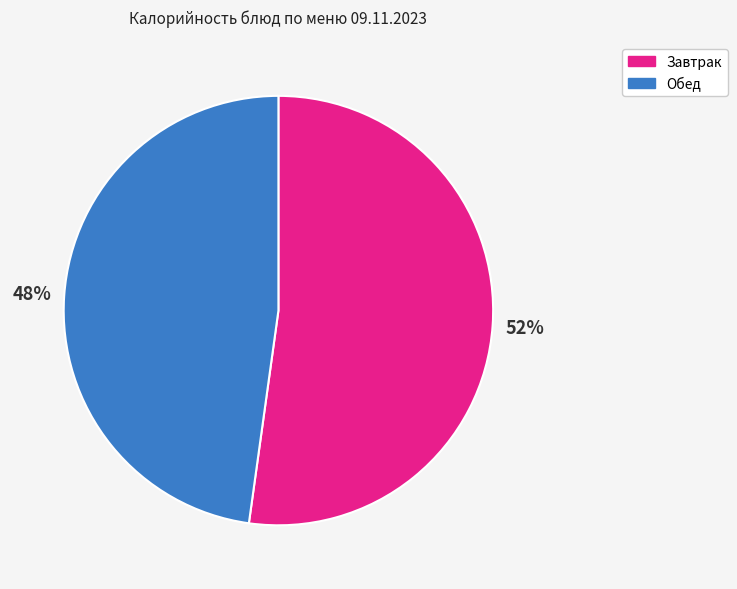

Is there a majority slice in this chart?

Yes